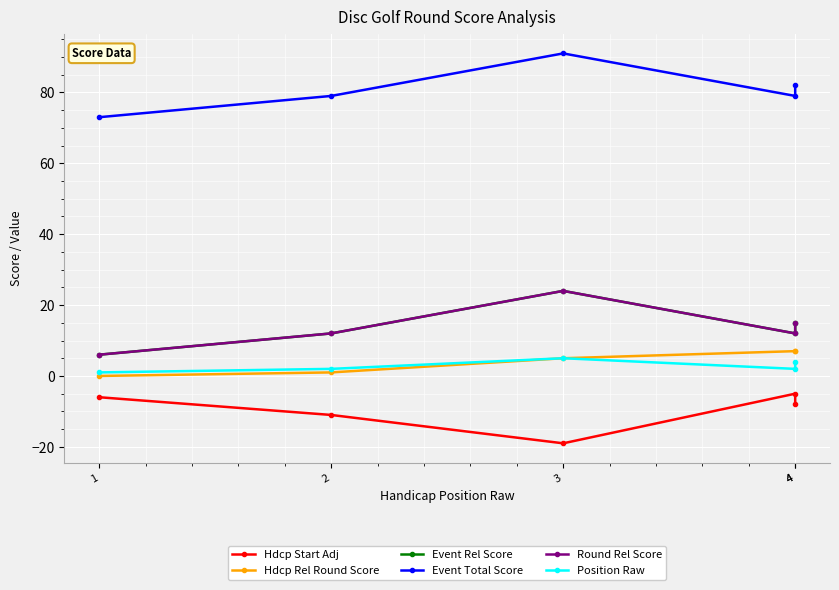

True or false: Event Total Score and Round Rel Score intersect in this chart.

False